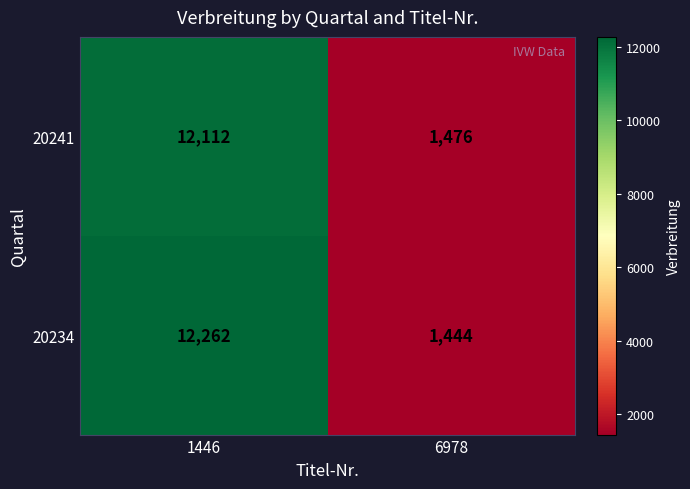

What is the spread (max minus min) of values at 1446?

150